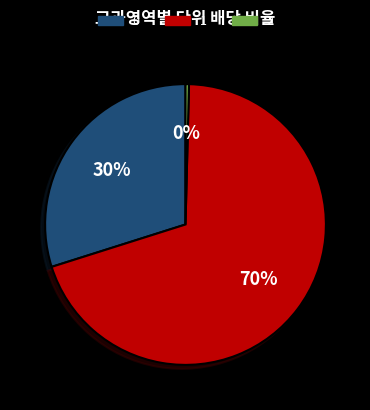

To the nearest percent, what is the average slice percentage?

33%